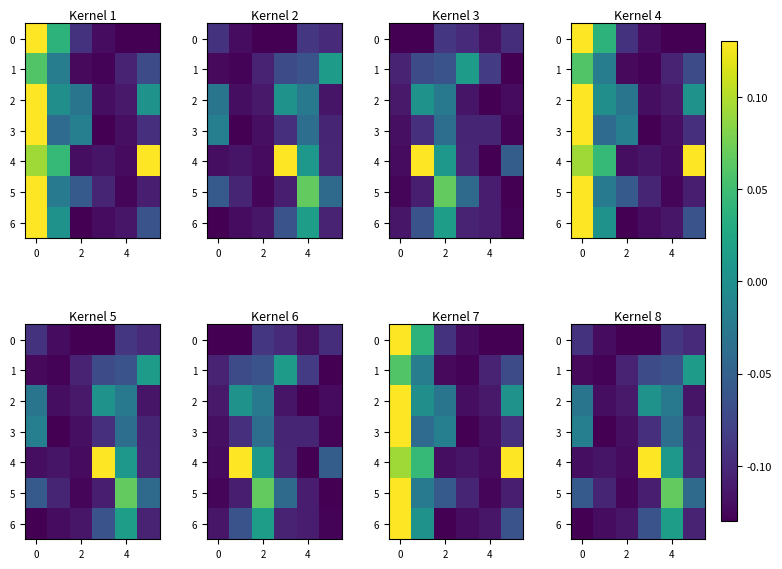

What is the total value across all series at 4?

-0.1